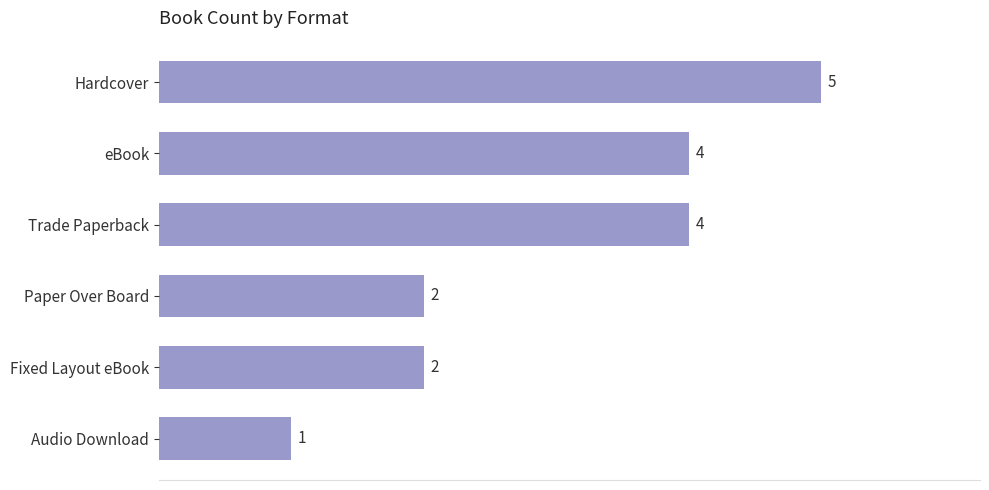

What is the sum of all values?

18